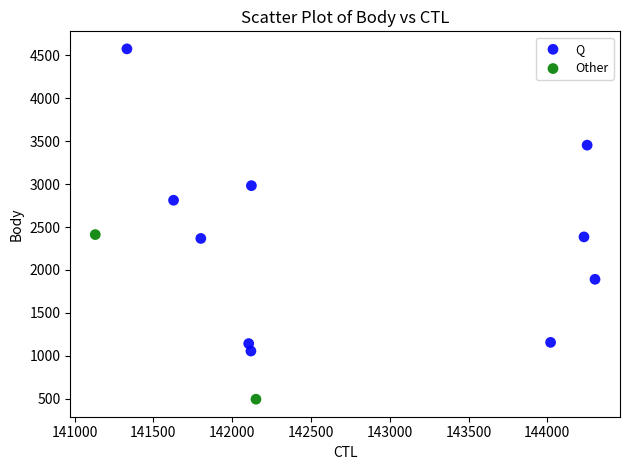

What are all the series names shown in the legend?

Q, Other